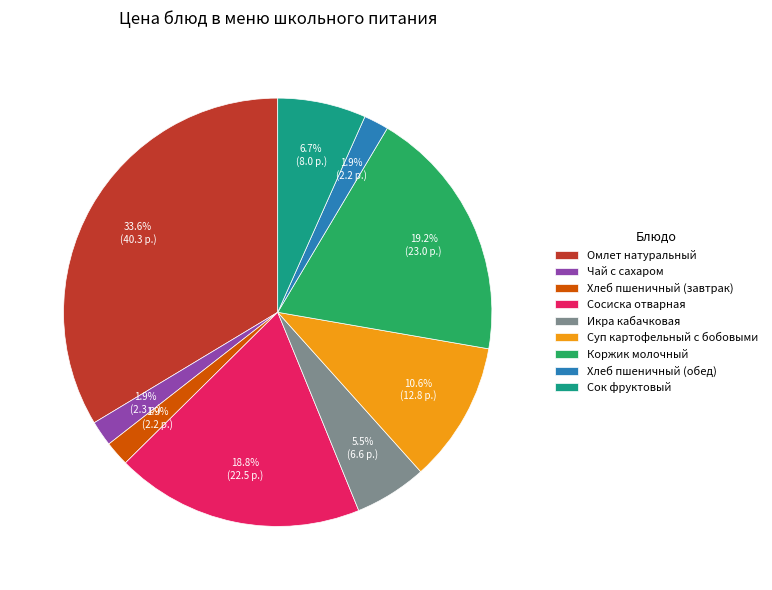

Which category has the biggest portion of the pie?

Омлет натуральный